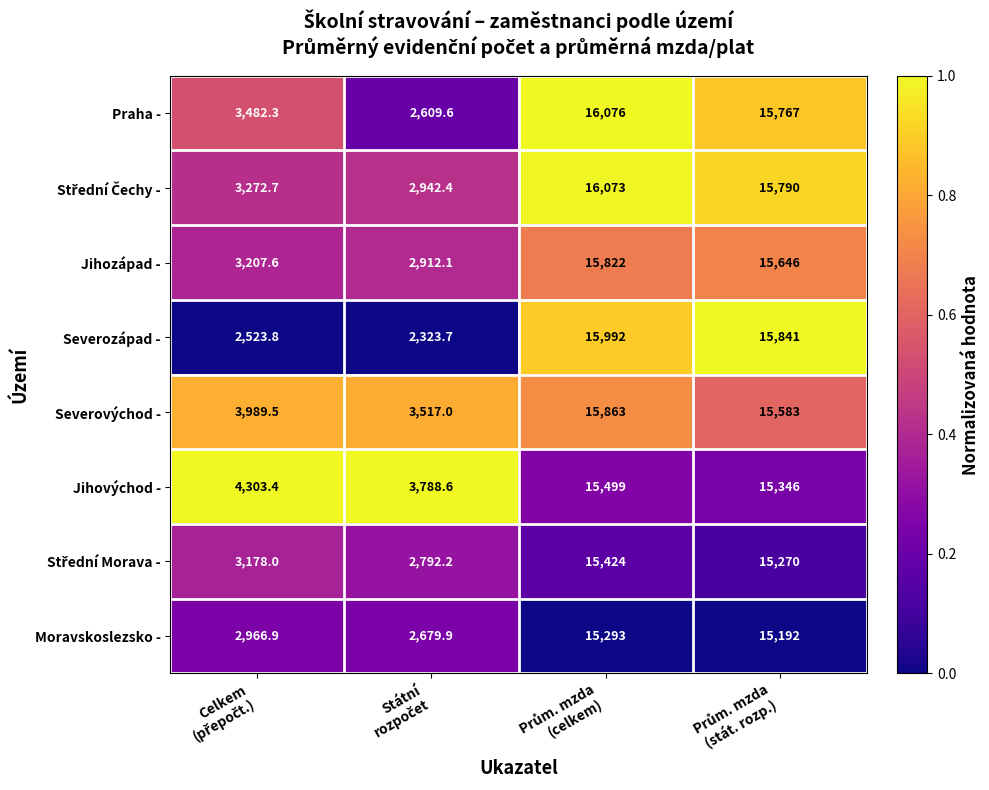

What is the average value of the Jihozápad - series?

9396.9